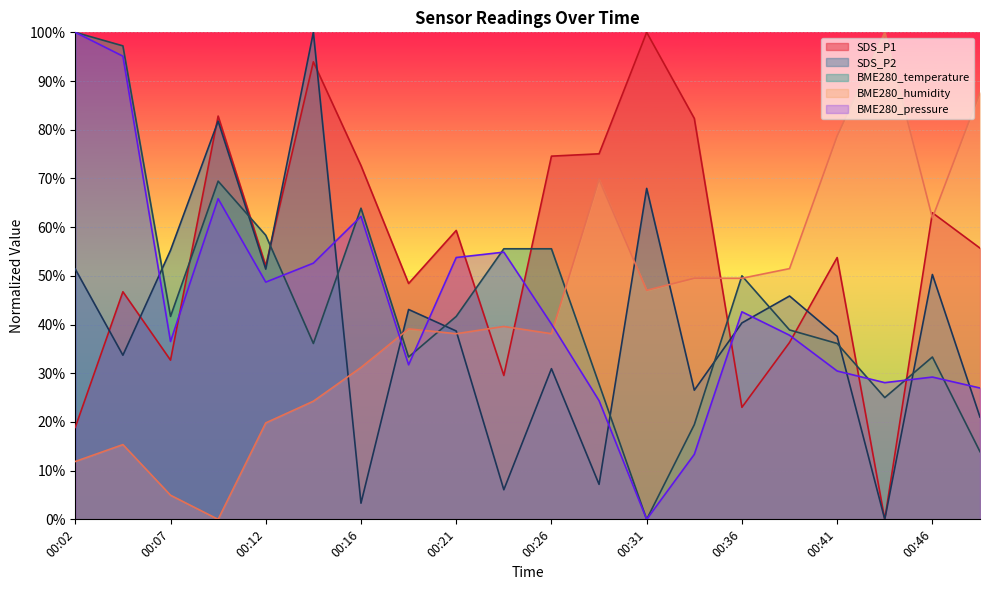

True or false: BME280_humidity has a value of 4.2 at 00:12.

False